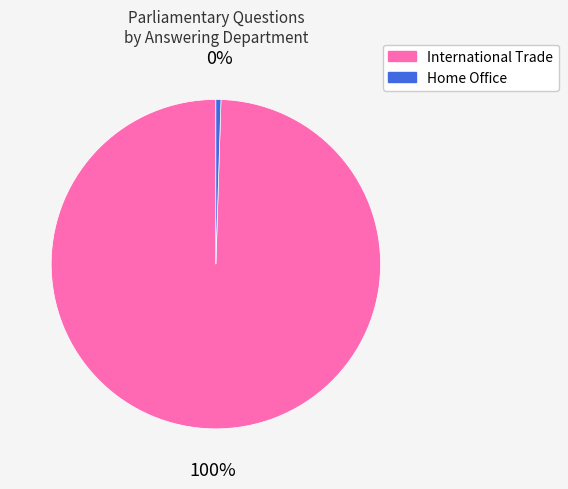

The Home Office slice represents 12% of the pie. True or false?

False